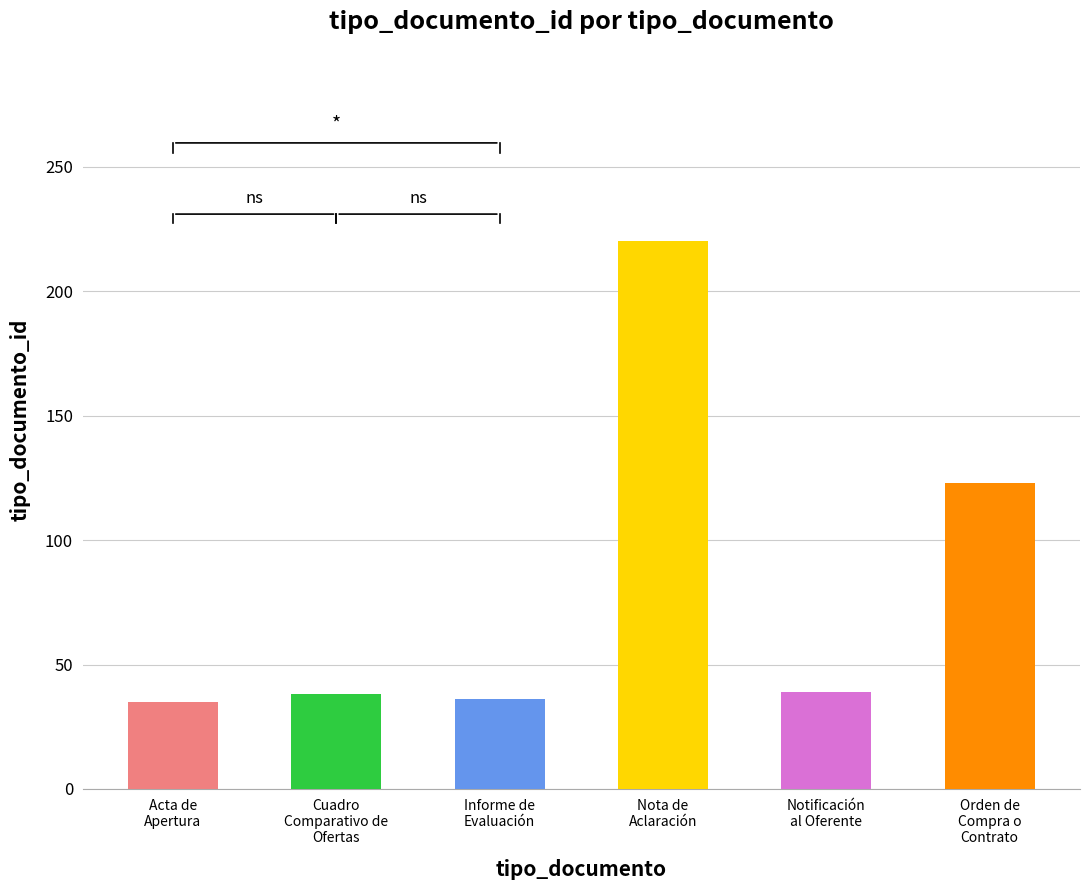

What is the sum of all values?

491